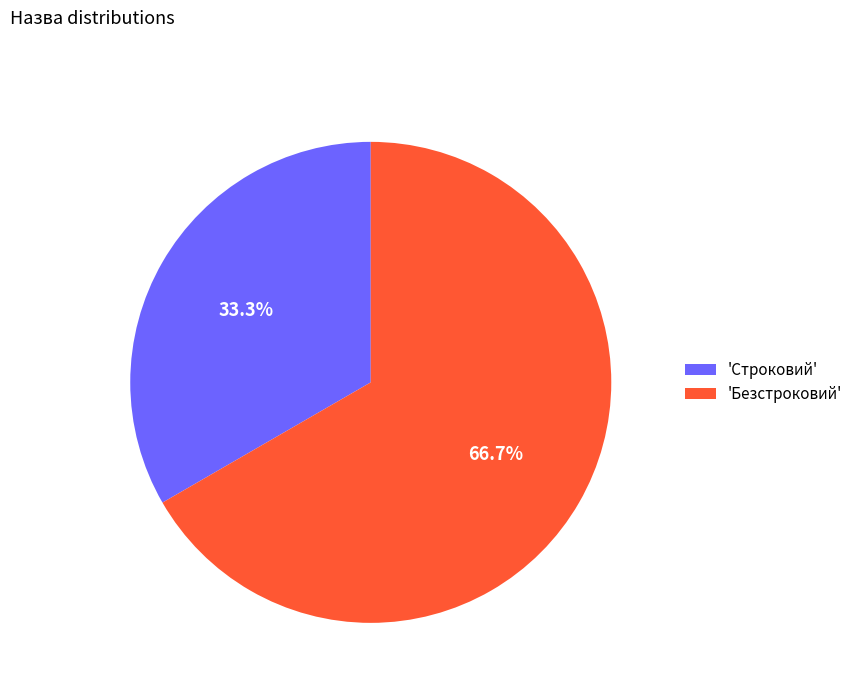

How many segments does this pie chart have?

2